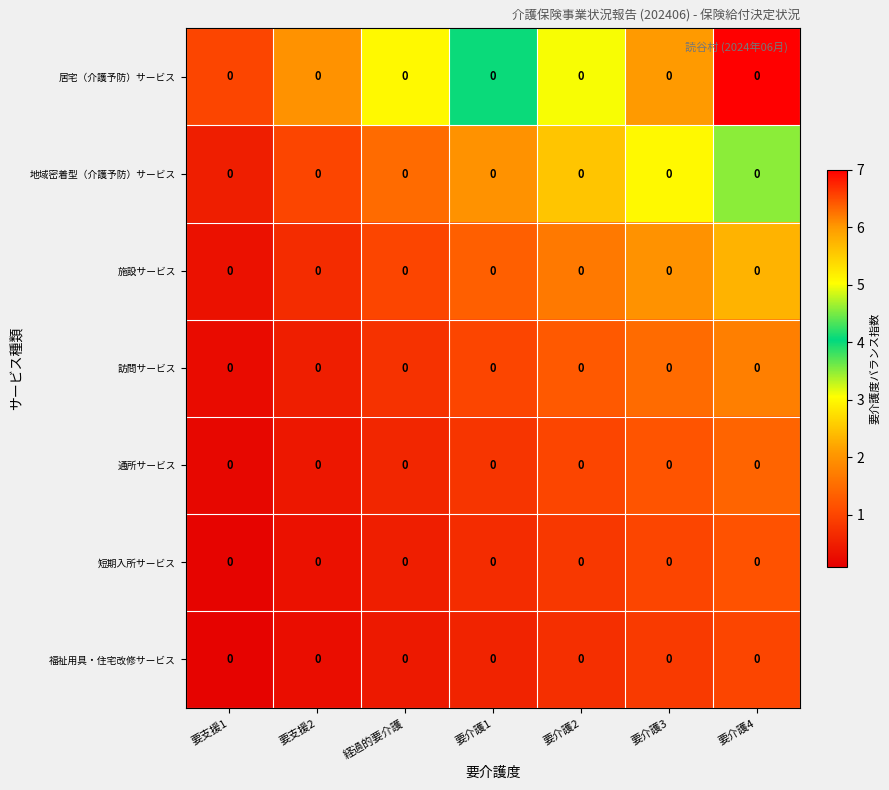

What value does the 地域密着型（介護予防）サービス series have at 要介護1?

2.0